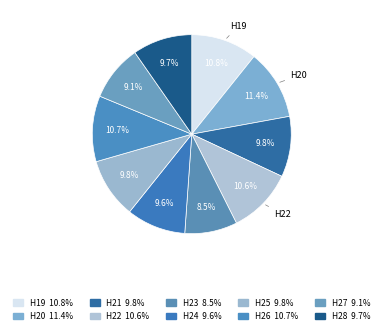

Is the sum of H27 and H20 greater than half?

No